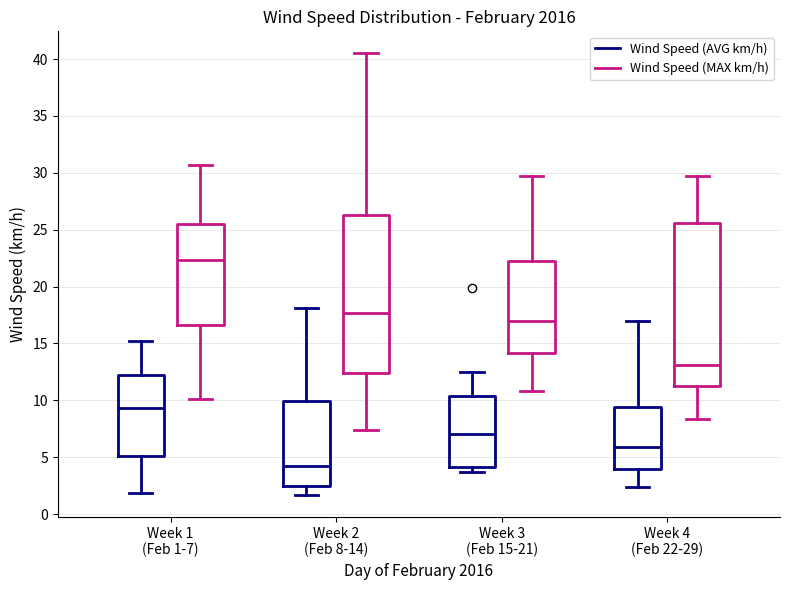

Where does the median line of the box for Week 3 (Feb 15-21) (Wind Speed (MAX km/h)) sit on the y-axis? The values are not printed on the chart, so give them approximately, as read against the axis.

17.0